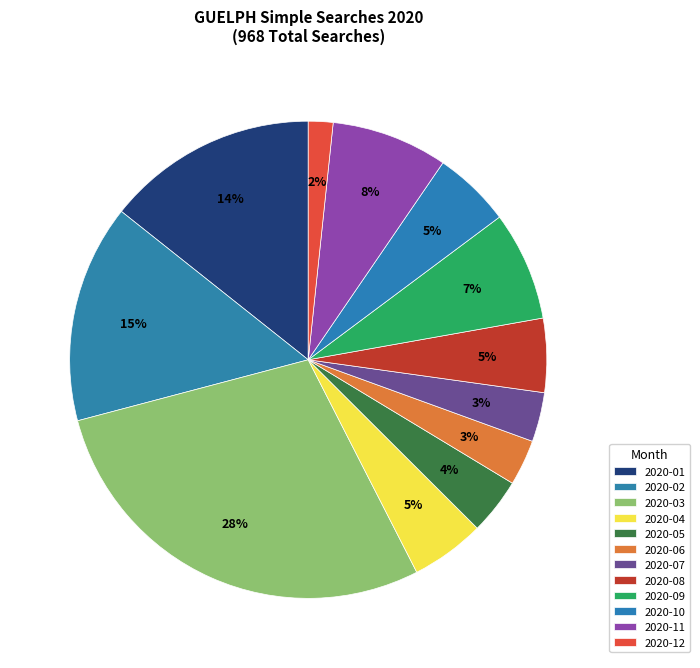

How much of the chart is everything except 2020-10?

94.7%